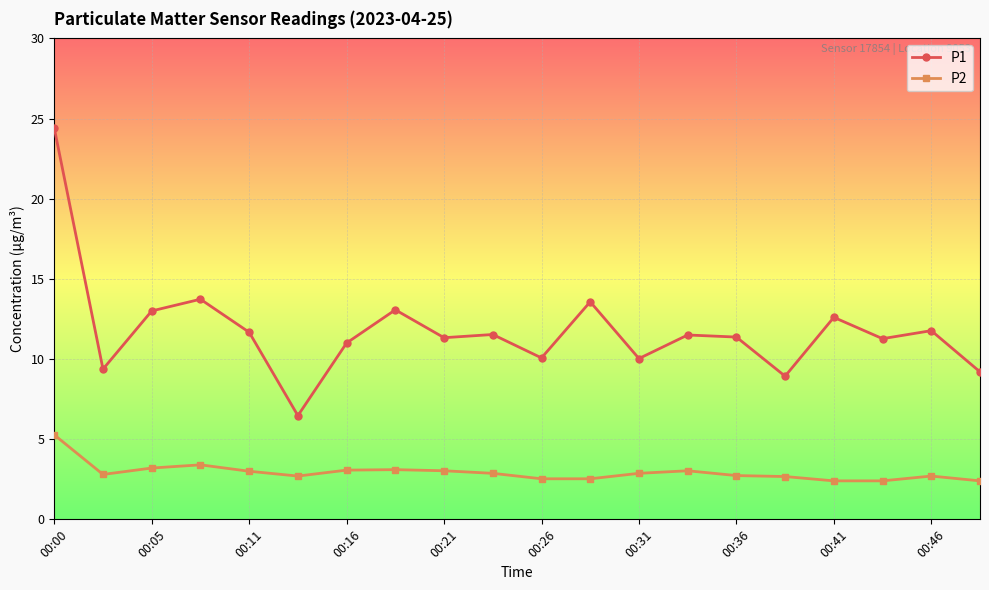

What is the value of the P1 point at the 10th from the left?

11.5